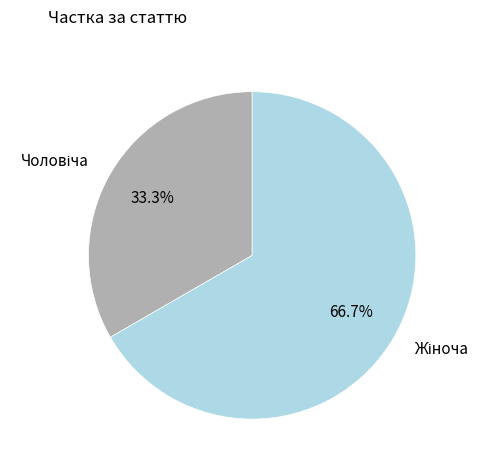

Does any single category account for the majority?

Yes